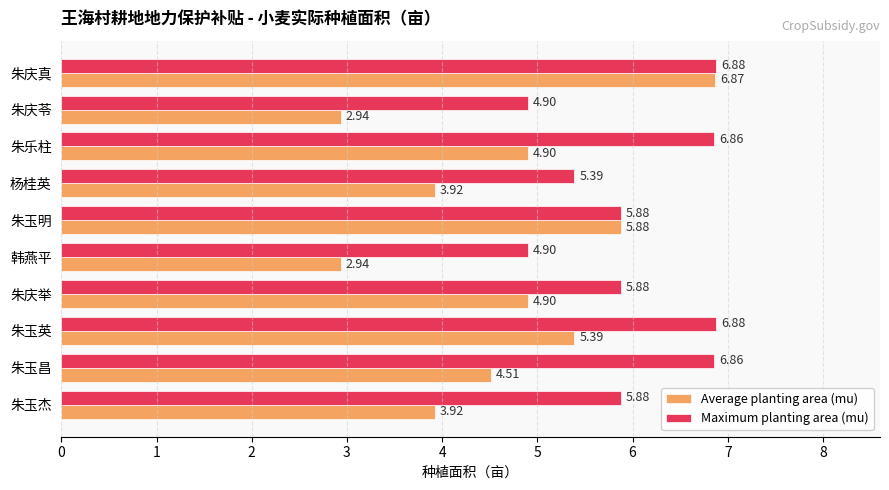

What is the sum of the Average planting area (mu) values at 朱乐柱 and 朱庆真?

11.8